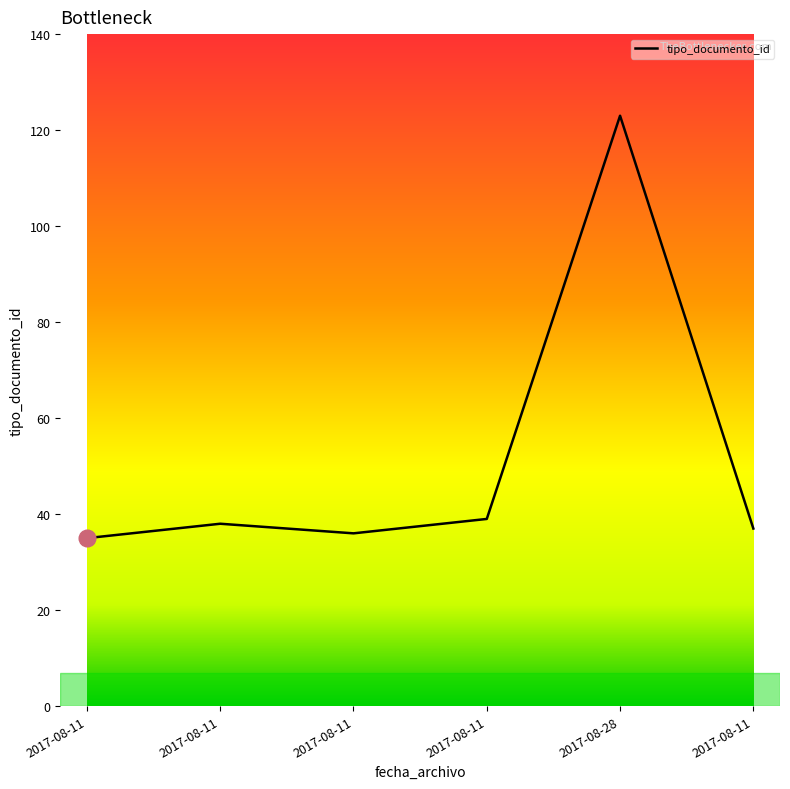

How many categories are shown in the chart?

6